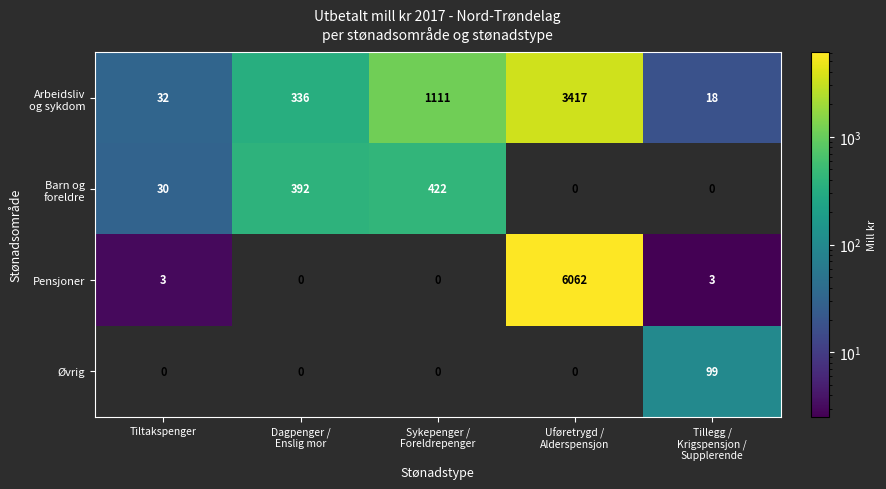

What is the difference between the highest and lowest values at Tillegg /
Krigspensjon /
Supplerende?

99